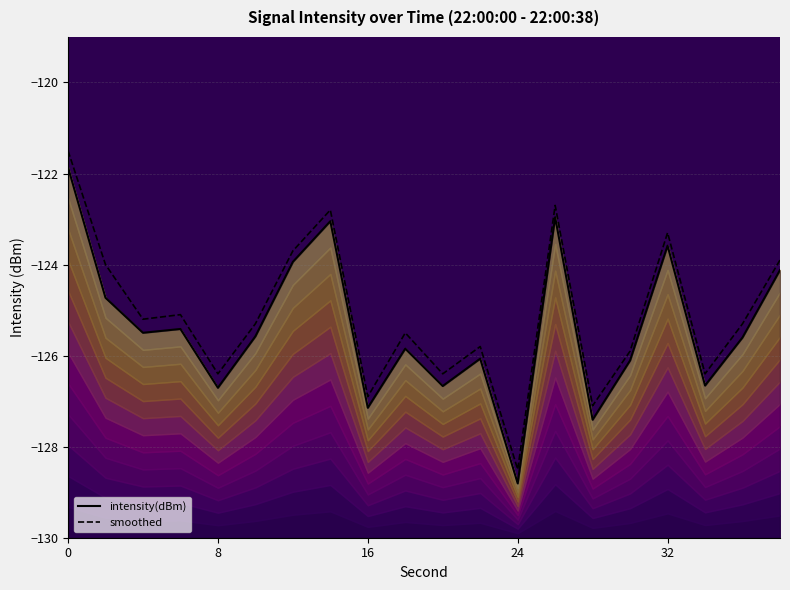

How many lines are shown in the chart?

2